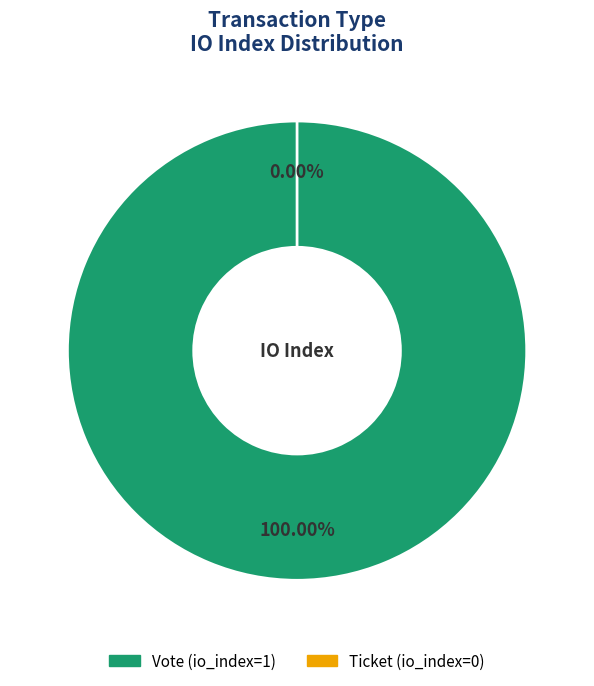

How many slices are in this pie chart?

2